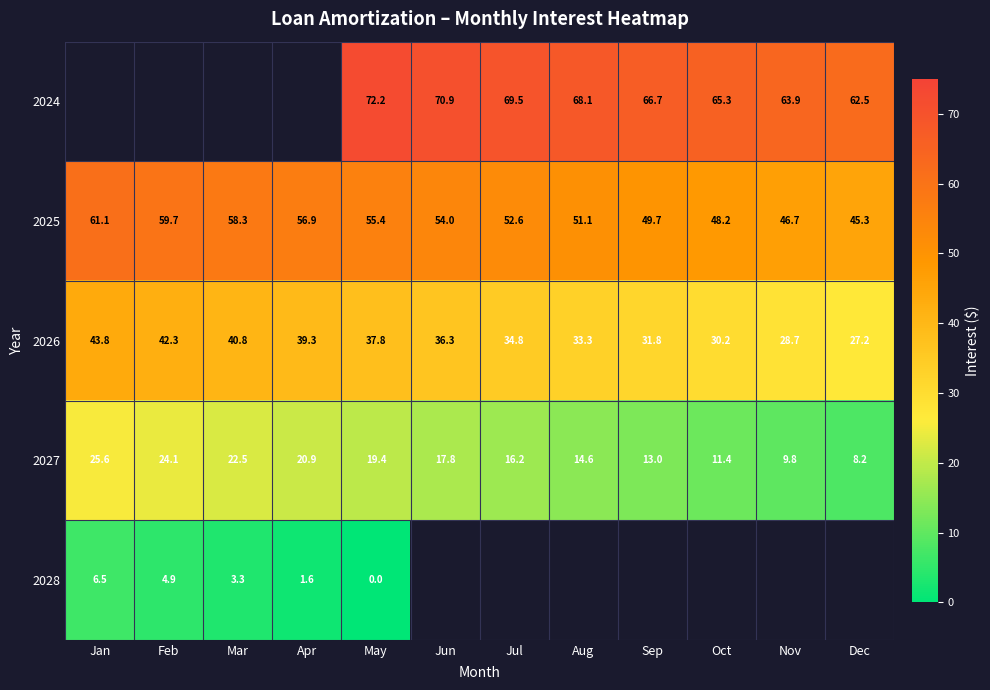

Which category has the highest value across all series?

May